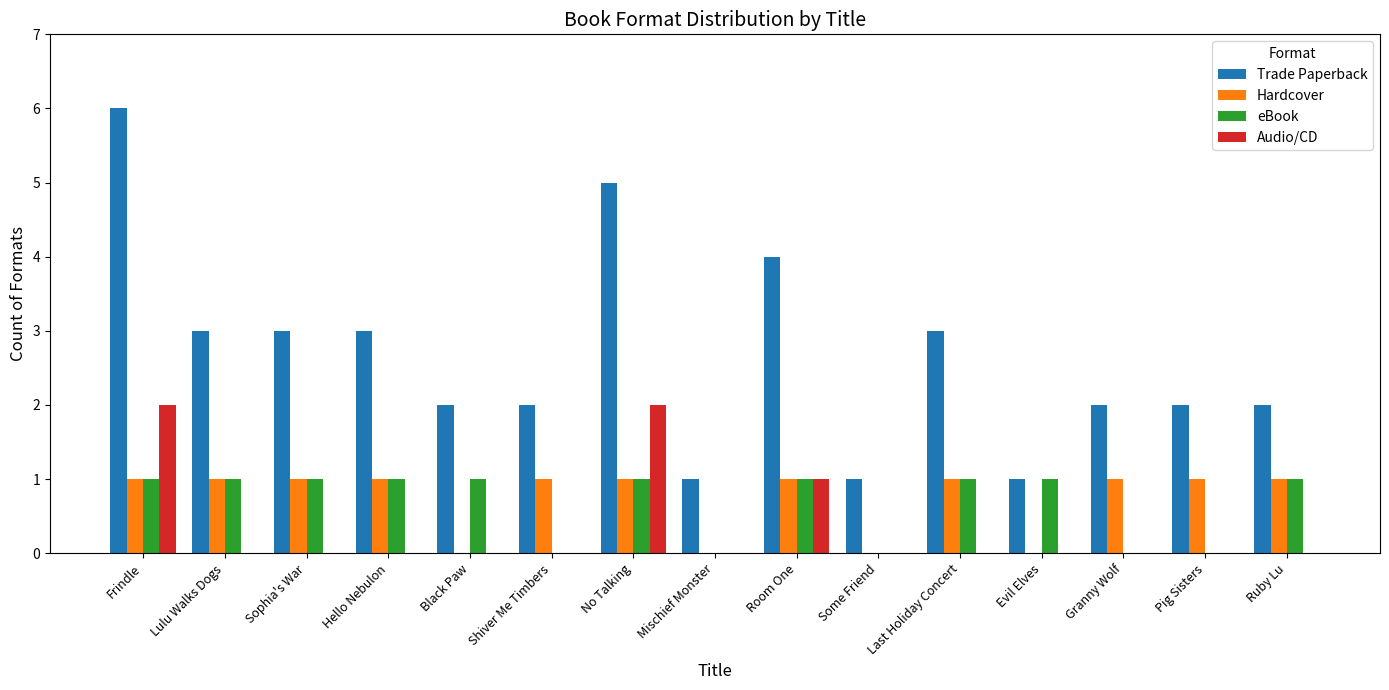

The value of Audio/CD at Lulu Walks Dogs is 0. True or false?

True